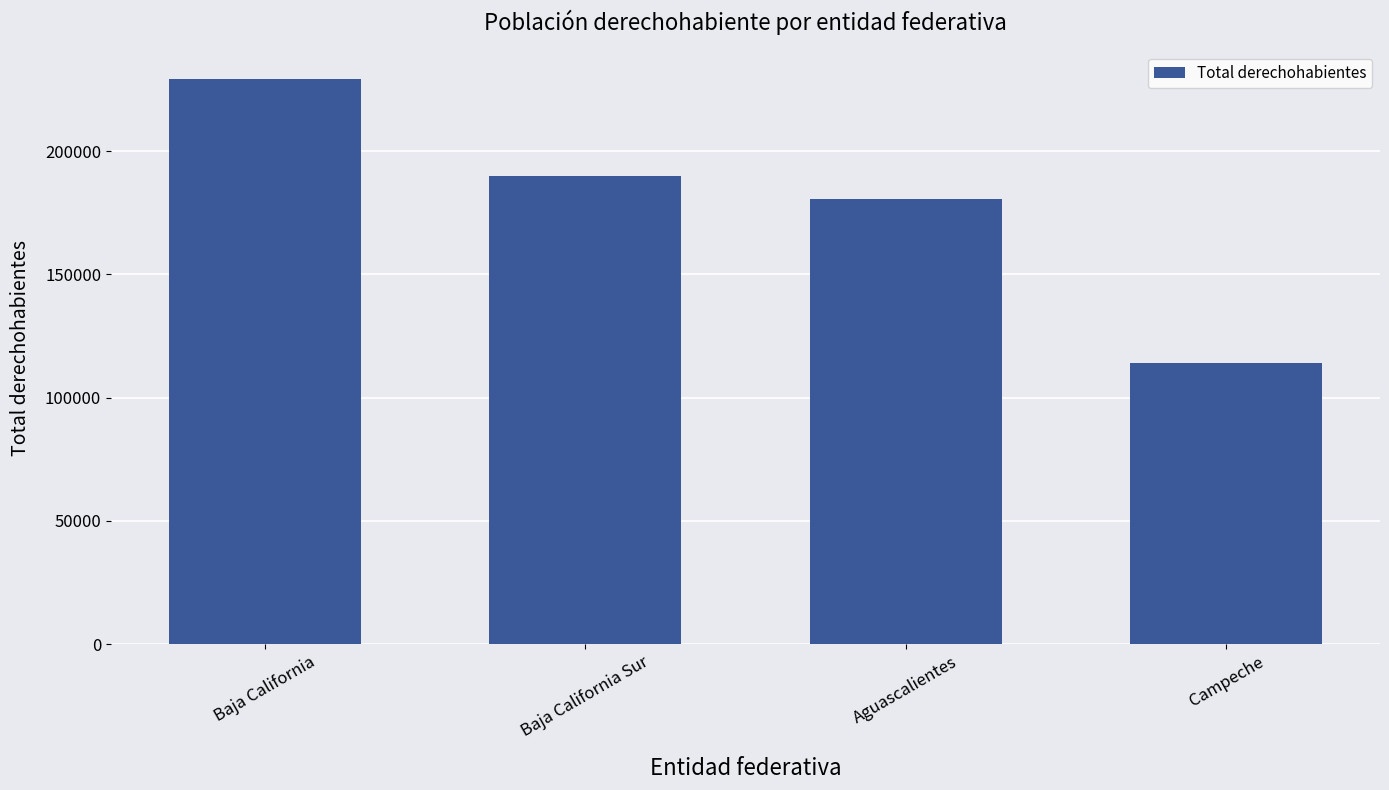

What is the smallest value displayed?

113869